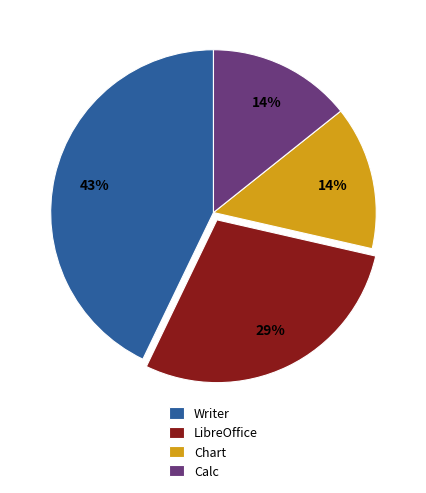

Between Chart and Writer, which is larger?

Writer